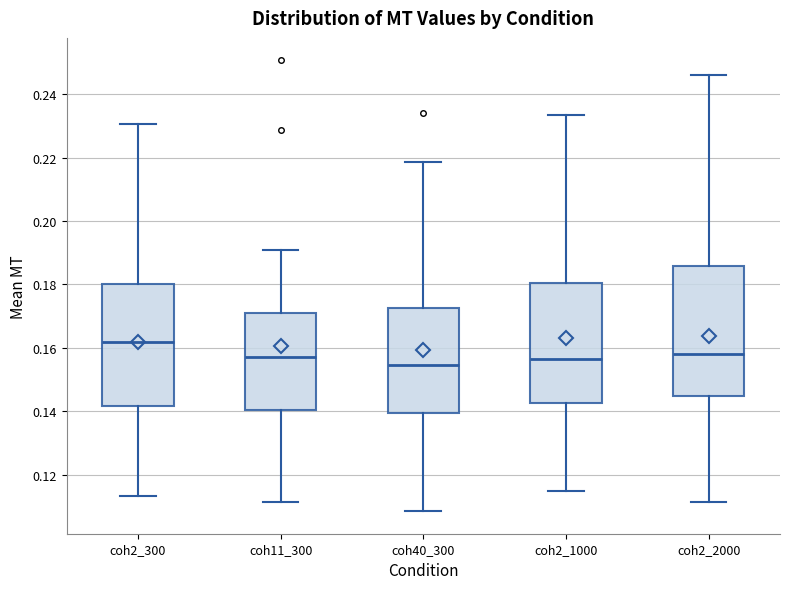

Reading left to right, transcribe this box plot: for each box, give where its median line is, the range the box spans, and where its two whiskers end, as read against the y-axis. The values are not printed on the chart, so give them approximately, as read against the axis.

coh2_300: median 0.162, box 0.142 to 0.180, whiskers 0.114 to 0.230
coh11_300: median 0.158, box 0.140 to 0.170, whiskers 0.112 to 0.190
coh40_300: median 0.154, box 0.140 to 0.172, whiskers 0.108 to 0.218
coh2_1000: median 0.156, box 0.142 to 0.180, whiskers 0.114 to 0.234
coh2_2000: median 0.158, box 0.144 to 0.186, whiskers 0.112 to 0.246